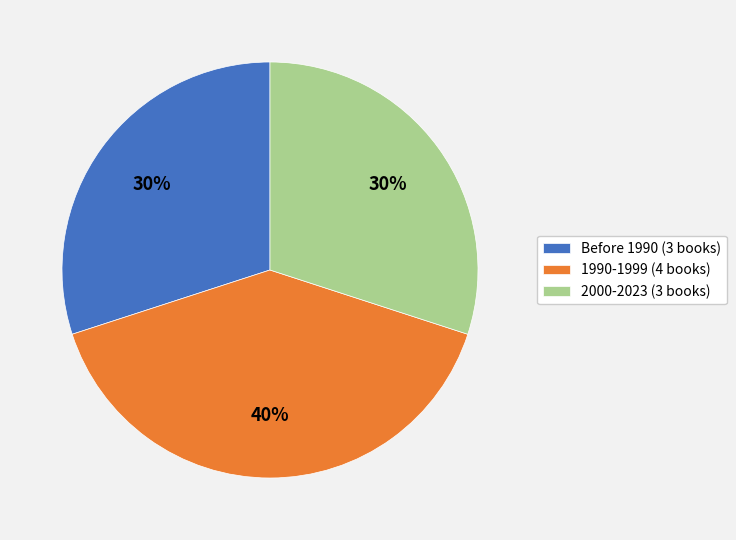

True or false: 2000-2023 (3 books) accounts for 30% of the total.

True